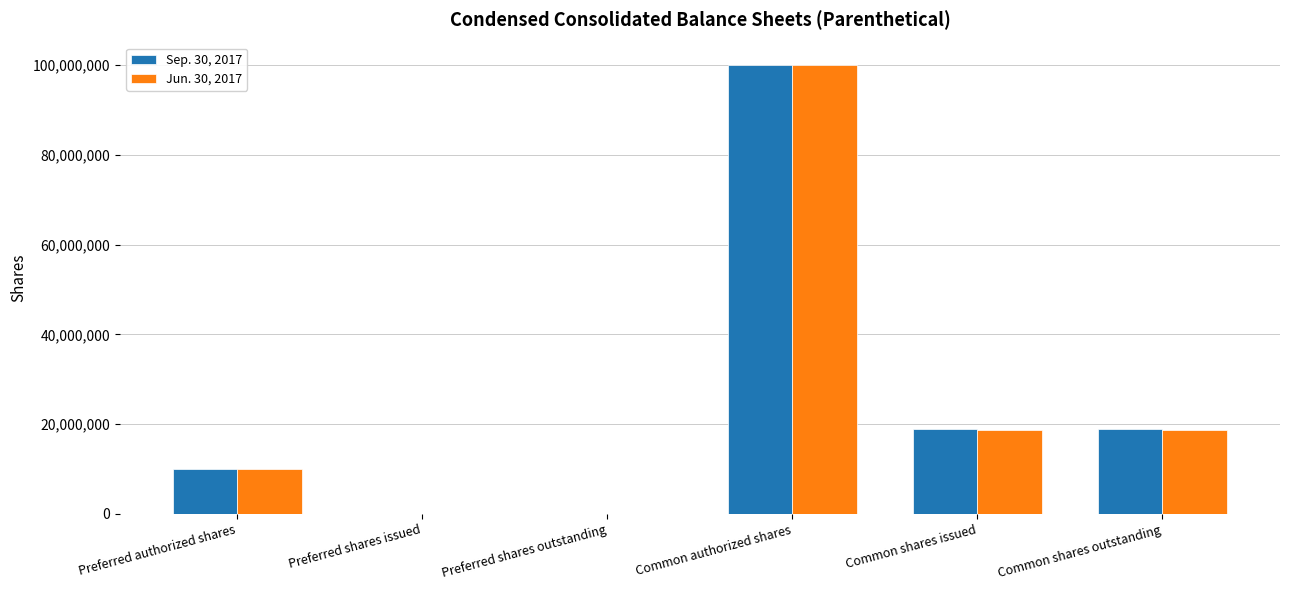

At which category is the sum across all series the highest?

Common authorized shares